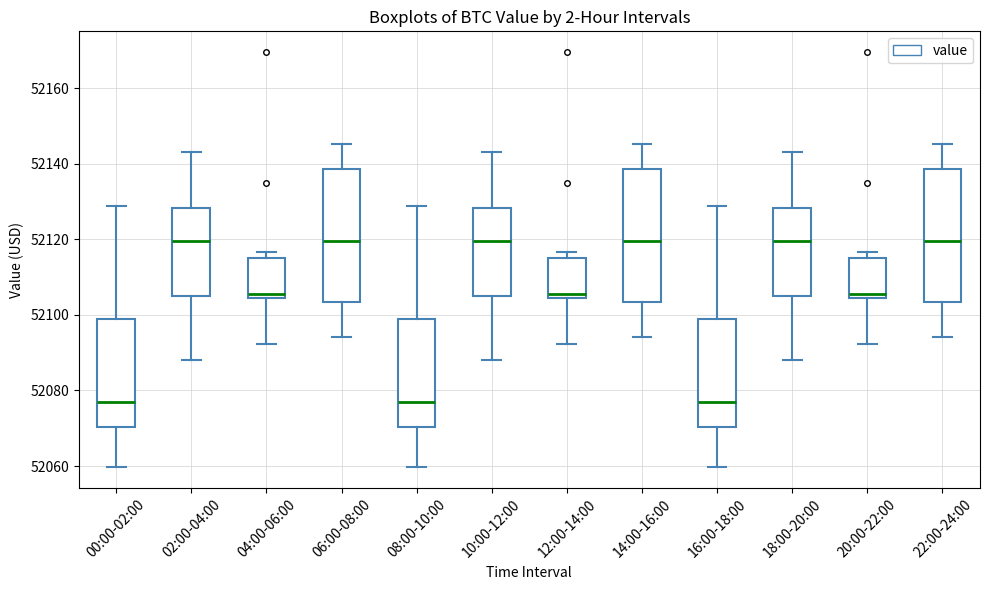

Reading left to right, transcribe this box plot: for each box, give where its median line is, the range the box spans, and where its two whiskers end, as read against the y-axis. The values are not printed on the chart, so give them approximately, as read against the axis.

00:00-02:00: median 52076, box 52070 to 52098, whiskers 52060 to 52128
02:00-04:00: median 52120, box 52104 to 52128, whiskers 52088 to 52144
04:00-06:00: median 52106, box 52104 to 52116, whiskers 52092 to 52116 (just above the box's upper edge)
06:00-08:00: median 52120, box 52104 to 52138, whiskers 52094 to 52146
08:00-10:00: median 52076, box 52070 to 52098, whiskers 52060 to 52128
10:00-12:00: median 52120, box 52104 to 52128, whiskers 52088 to 52144
12:00-14:00: median 52106, box 52104 to 52116, whiskers 52092 to 52116 (just above the box's upper edge)
14:00-16:00: median 52120, box 52104 to 52138, whiskers 52094 to 52146
16:00-18:00: median 52076, box 52070 to 52098, whiskers 52060 to 52128
18:00-20:00: median 52120, box 52104 to 52128, whiskers 52088 to 52144
20:00-22:00: median 52106, box 52104 to 52116, whiskers 52092 to 52116 (just above the box's upper edge)
22:00-24:00: median 52120, box 52104 to 52138, whiskers 52094 to 52146